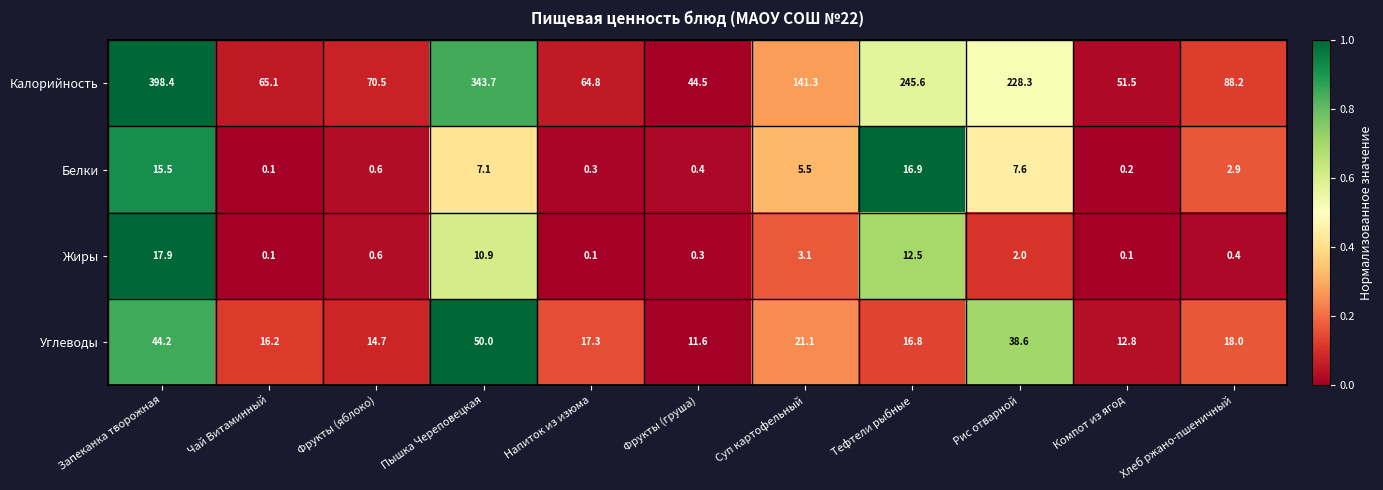

Is it true that Углеводы equals 51.1 at Рис отварной?

False